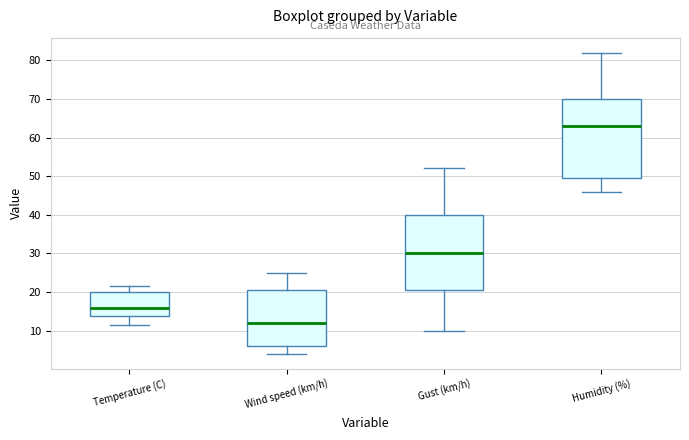

Where is the lower edge of the box for Wind speed (km/h) on the y-axis? The values are not printed on the chart, so give them approximately, as read against the axis.

6